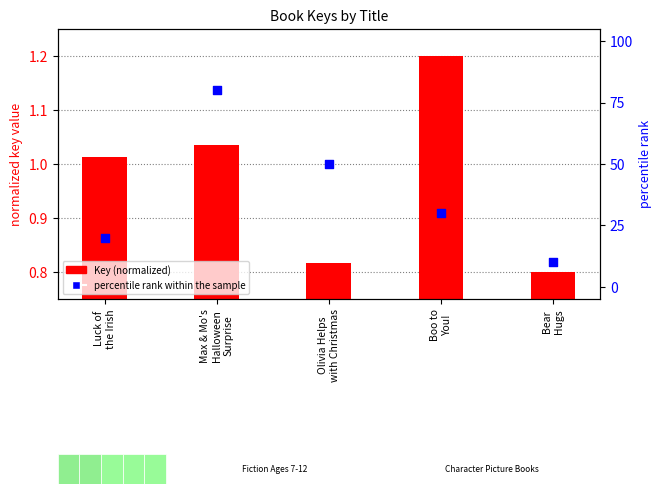

What is the total value across all series at Max & Mo's
Halloween
Surprise?

81.0